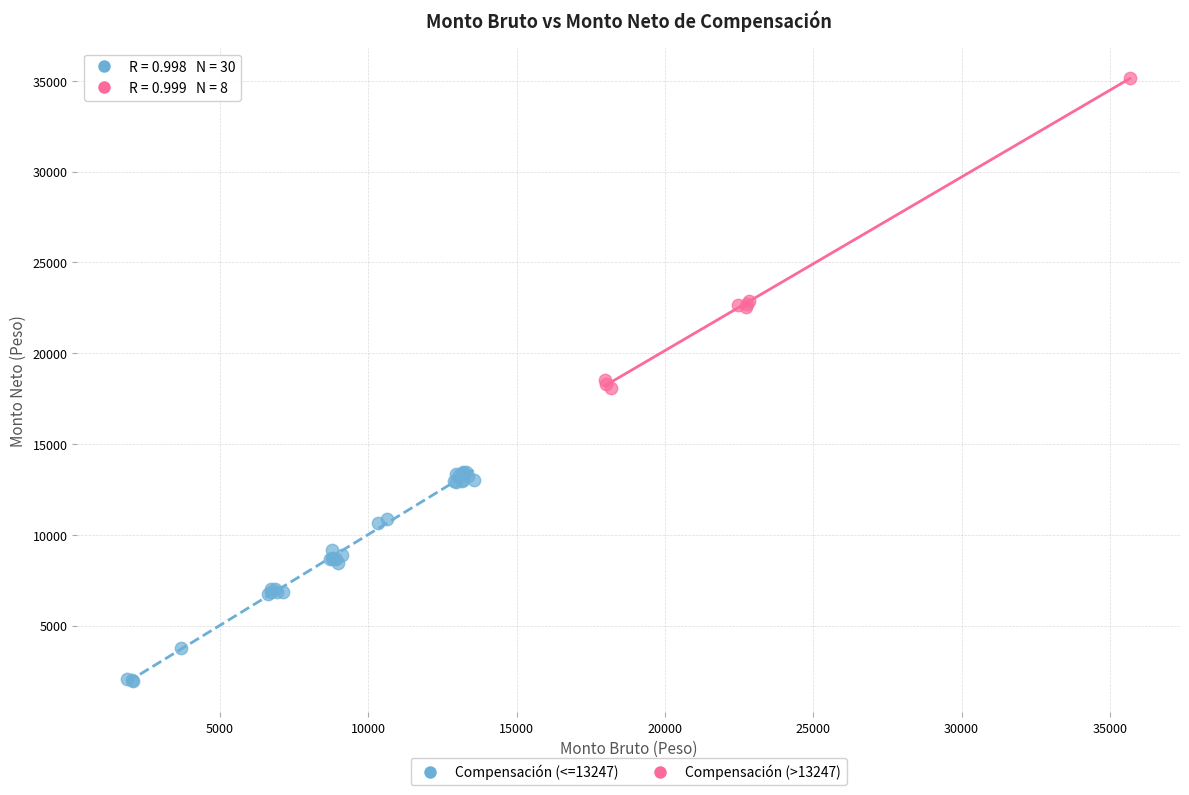

Which series has the largest Y range (max minus min)?

Compensación (>13247)